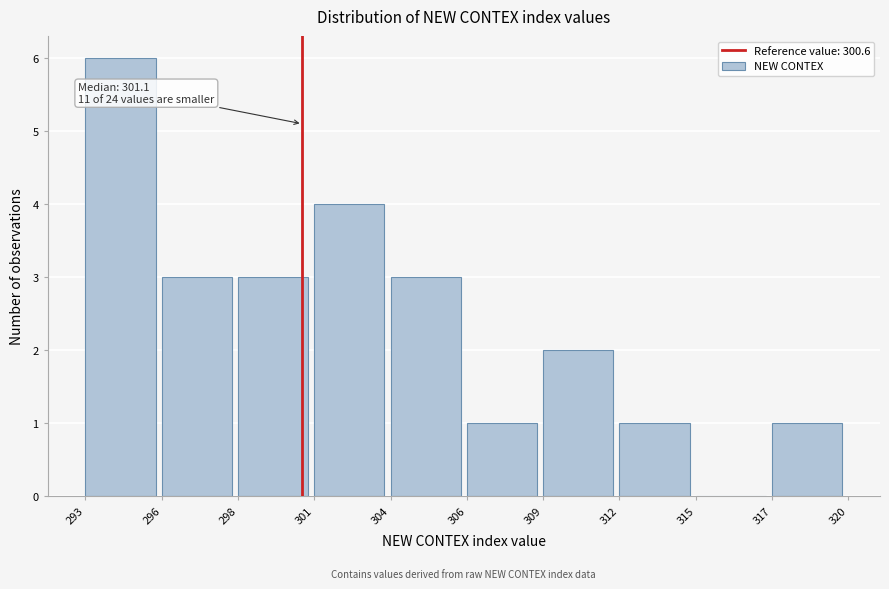

Reading left to right, extract all data points from this chart.

293=6	296=3	298=3	301=4	304=3	306=1	309=2	312=1	315=0	317=1